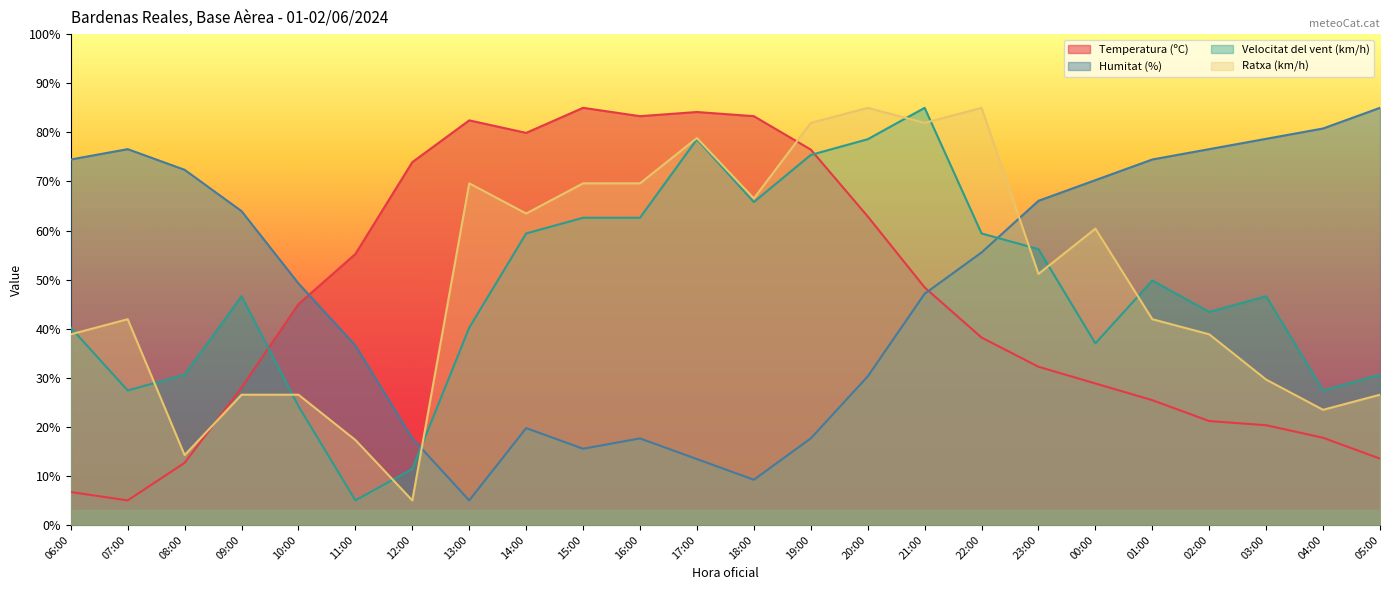

What is the difference between the second highest and second lowest values in the Humitat (%) series?

71.6